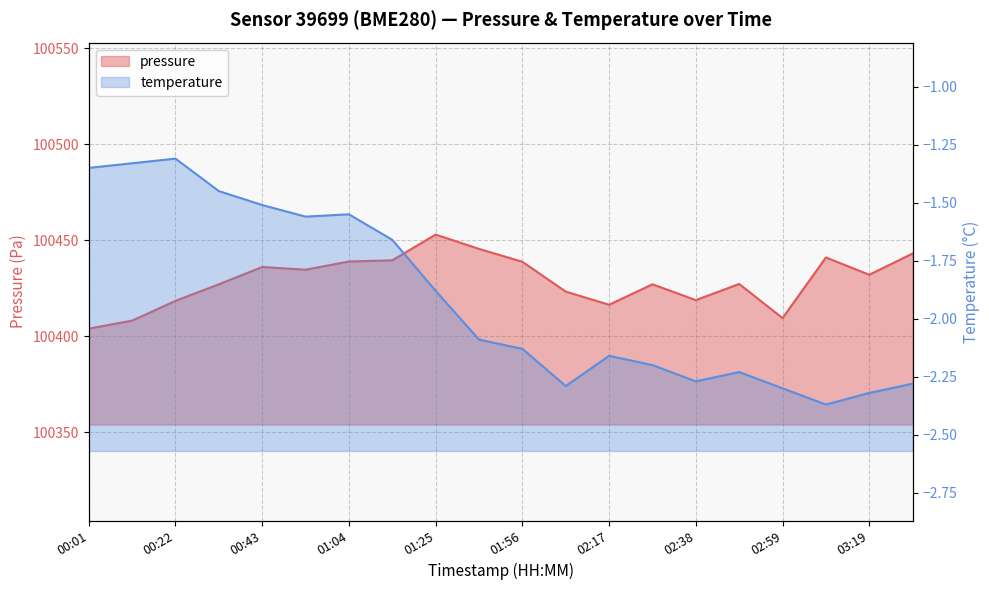

Which series changed the most between 01:04 and 02:38?

pressure